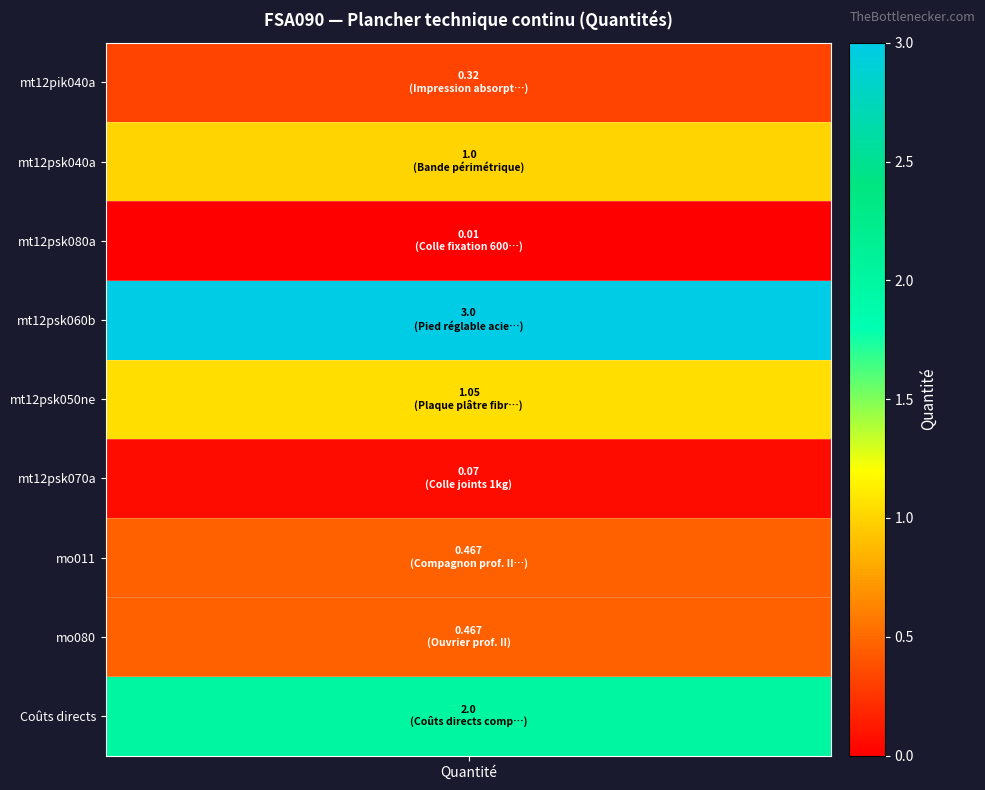

Is it true that the value at mo080 is 0.2?

False